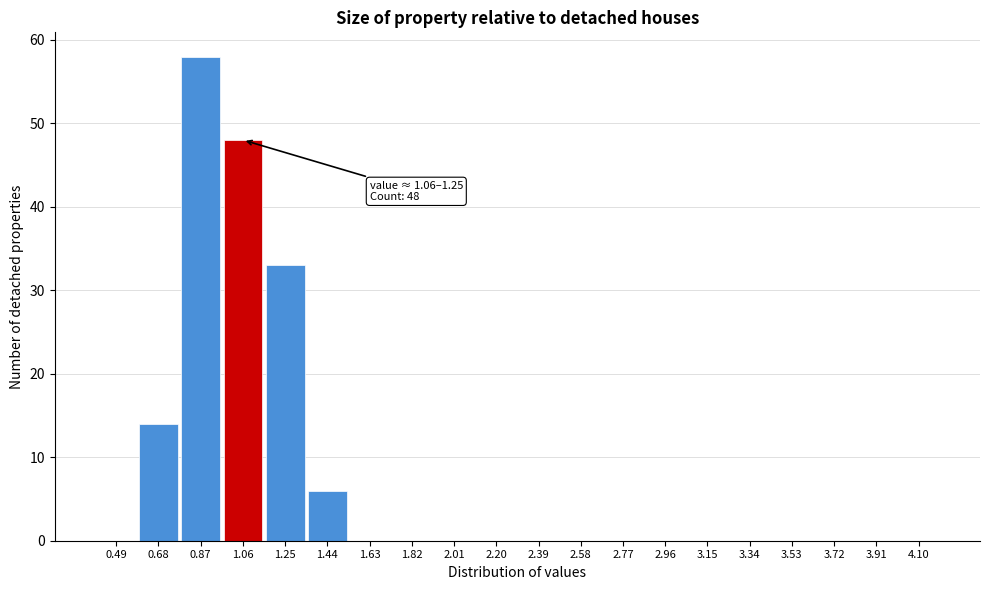

Reading left to right, transcribe all the data shown in this chart.

0.49=0	0.68=14	0.87=58	1.06=48	1.25=33	1.44=6	1.63=0	1.82=0	2.01=0	2.20=0	2.39=0	2.58=0	2.77=0	2.96=0	3.15=0	3.34=0	3.53=0	3.72=0	3.91=0	4.10=0